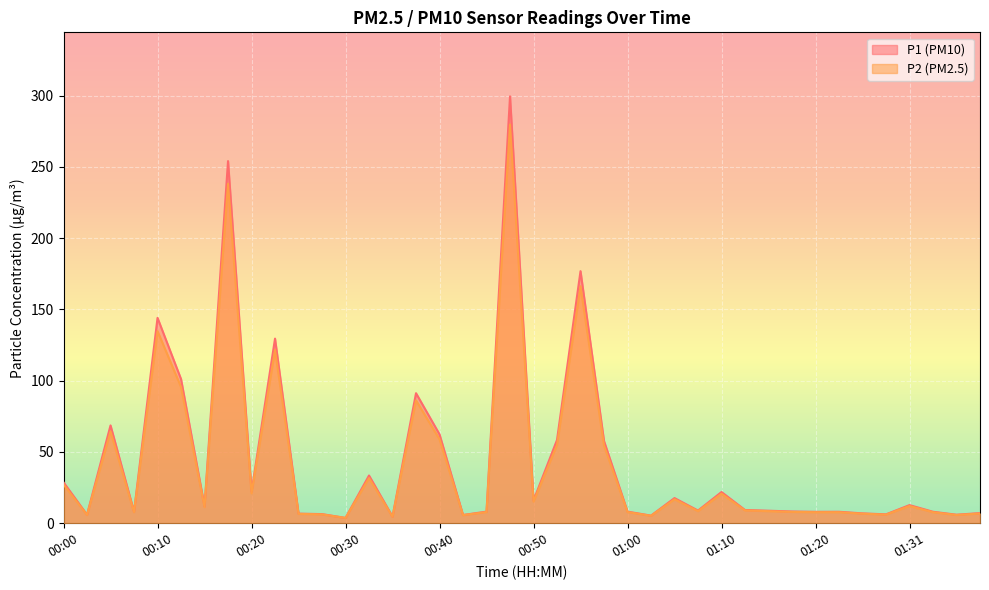

How many values in the P1 series exceed 9?

20